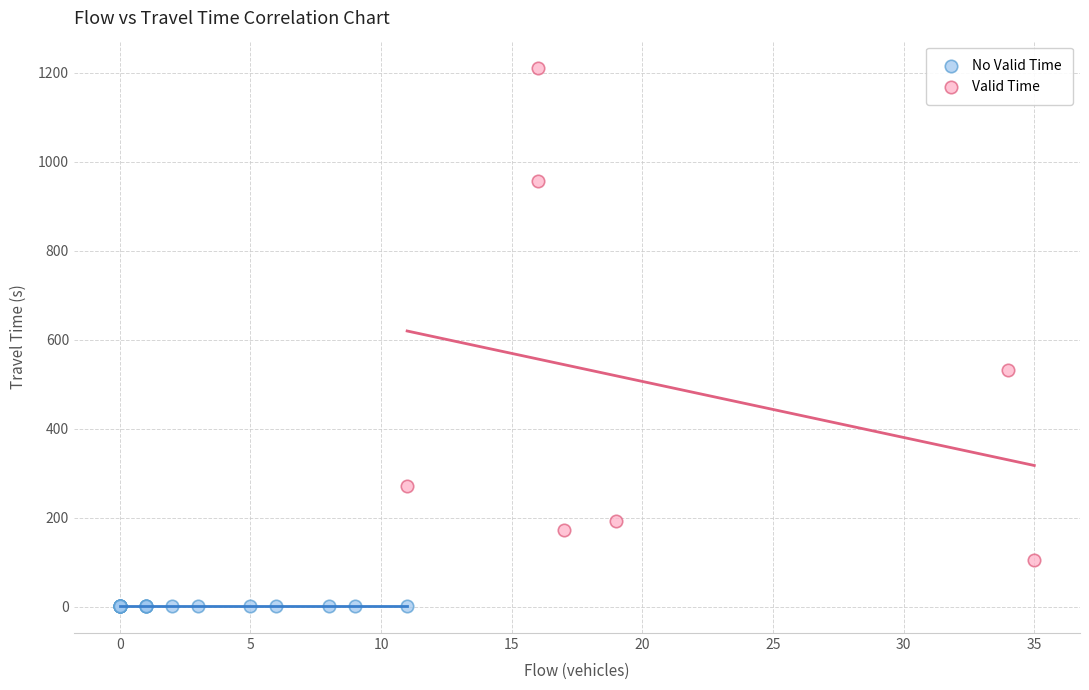

Which series reaches the minimum Y coordinate?

No Valid Time